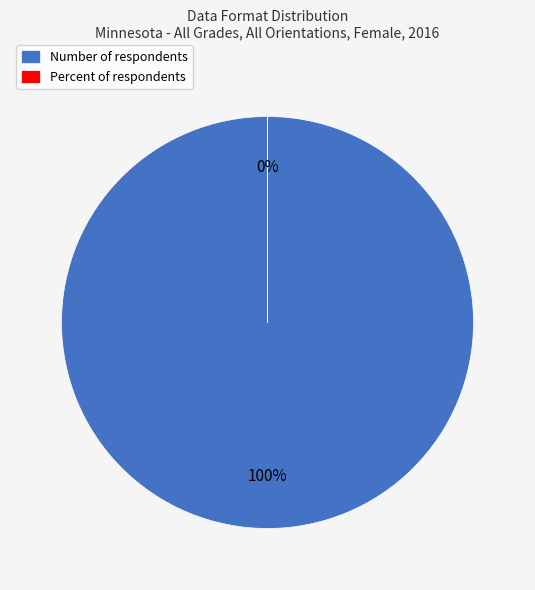

Which has a higher value, Percent or Number?

Number